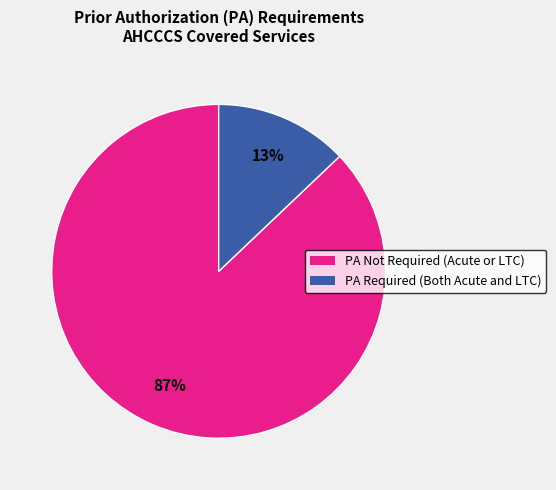

Is there any slice that represents more than half of the pie?

Yes